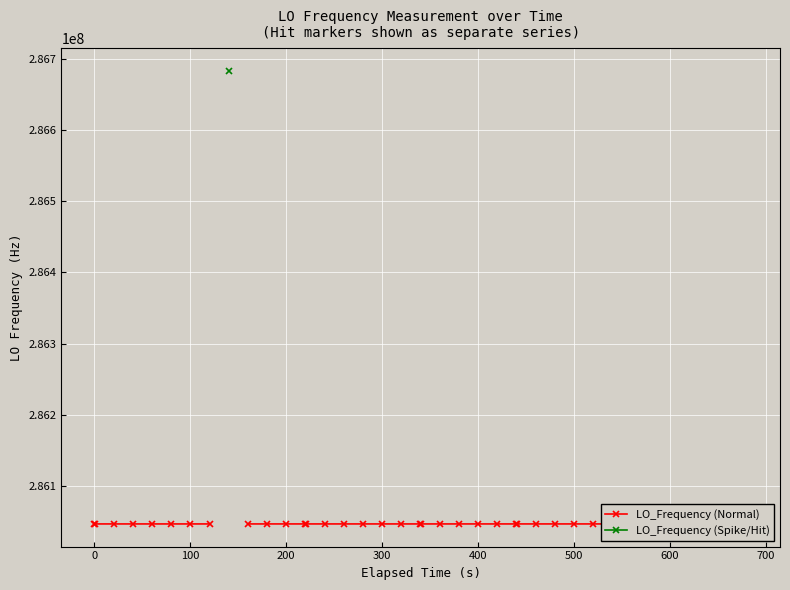

At how many categories does at least one series exceed 286049716?

1